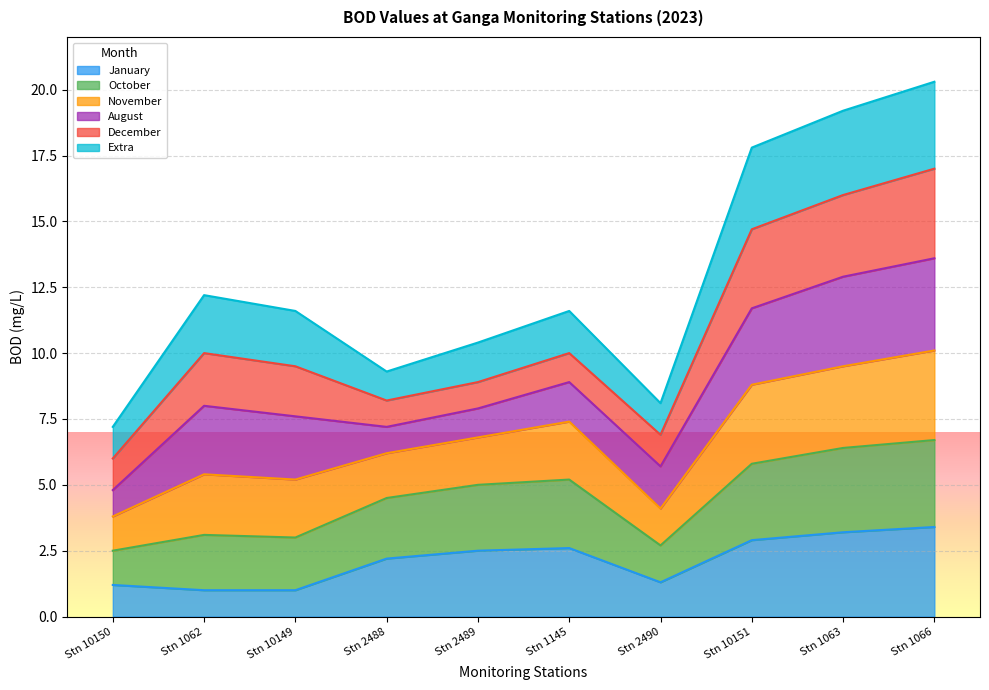

True or false: January has a value of 1.1 at Stn 2488.

False